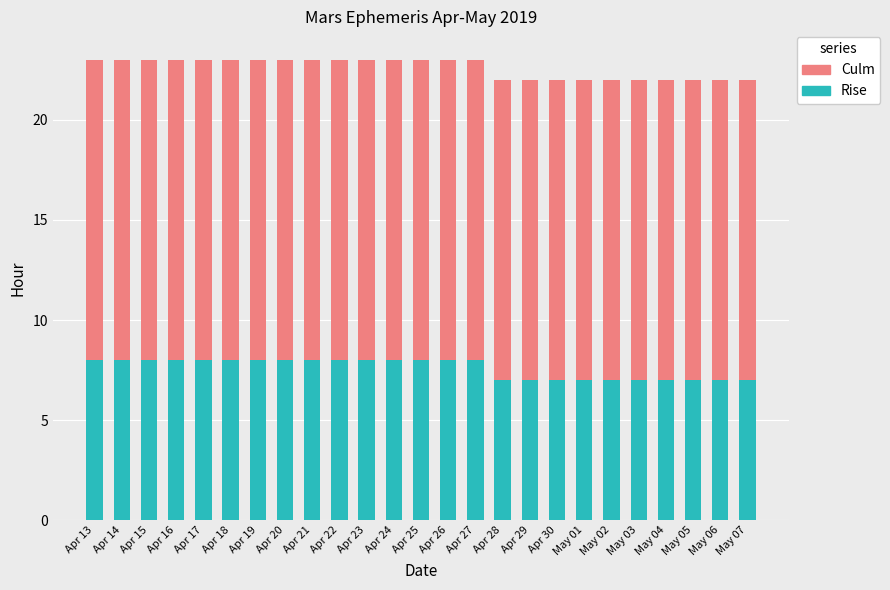

True or false: Rise has a value of 8 at Apr 17.

True